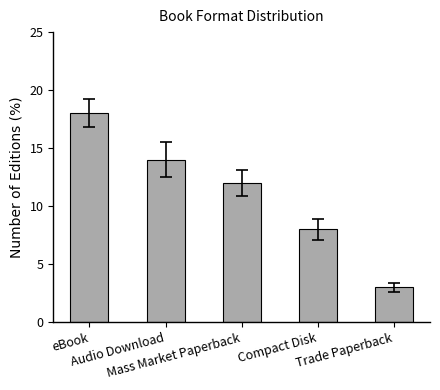

What is the maximum value shown in the chart?

18